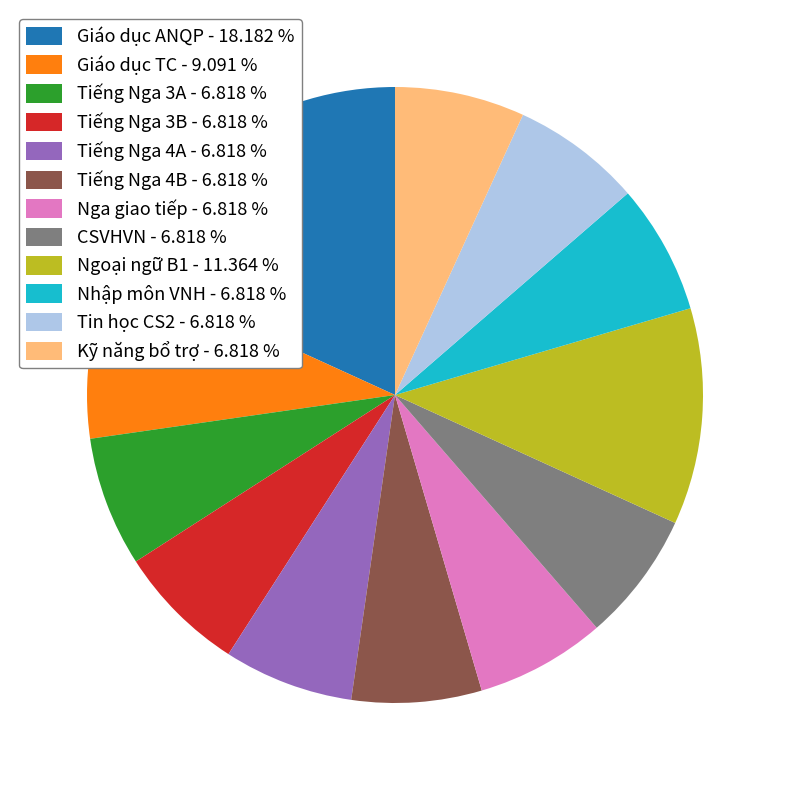

How many slices are in this pie chart?

12